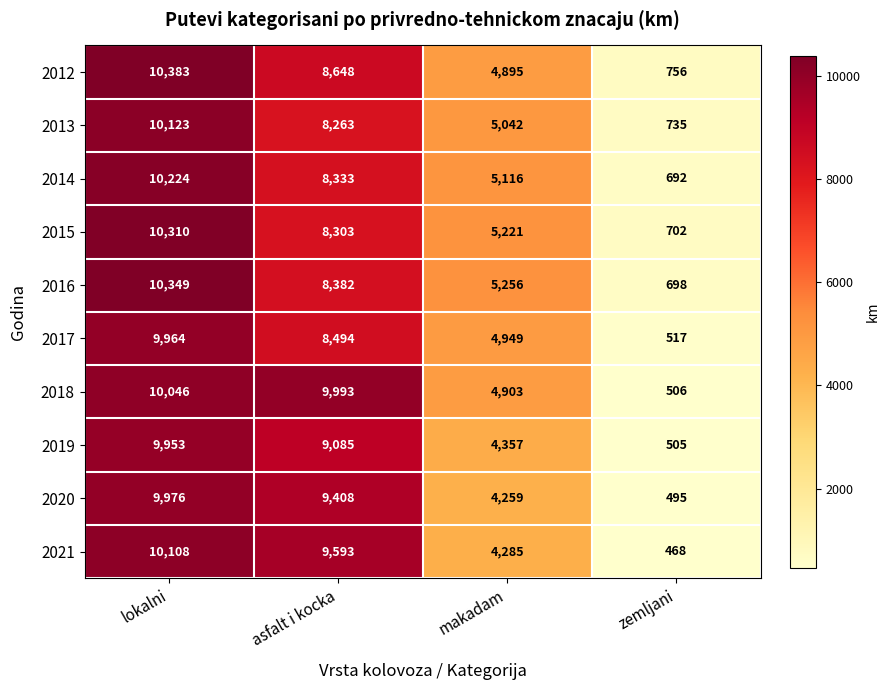

At which category is the sum across all series the highest?

lokalni